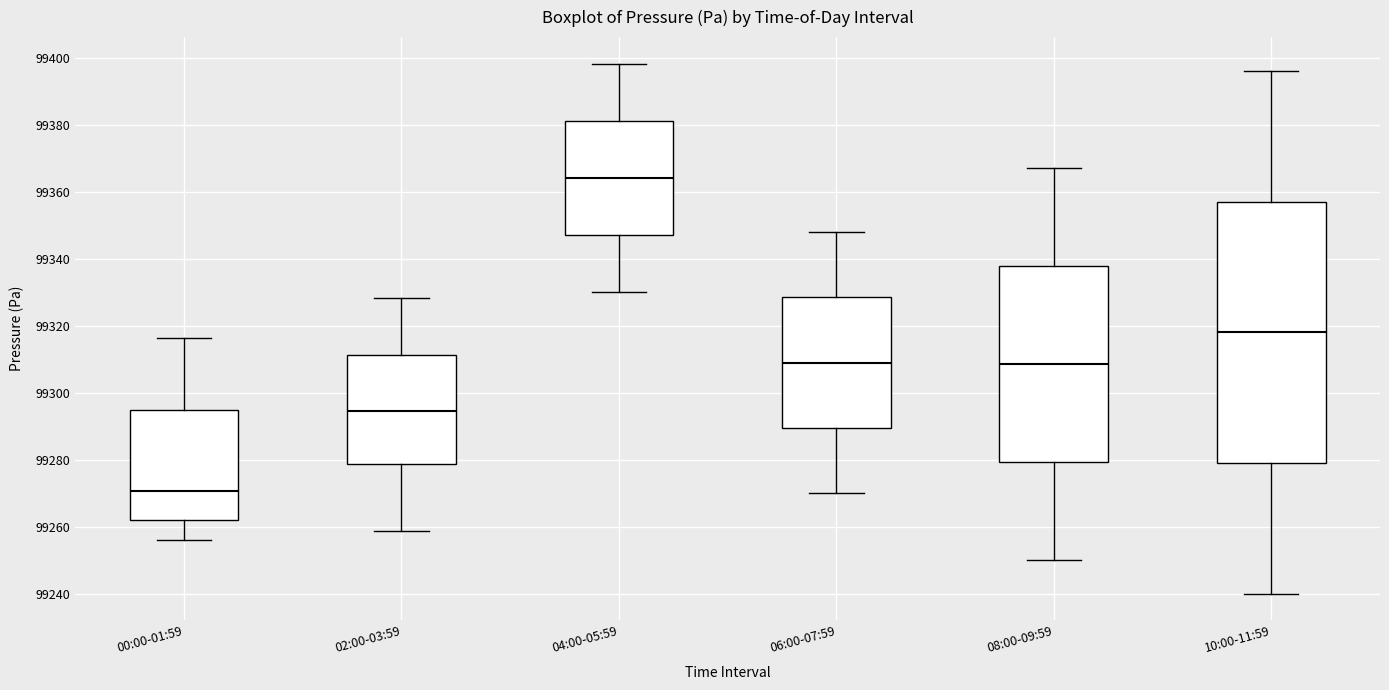

Reading left to right, transcribe this box plot: for each box, give where its median line is, the range the box spans, and where its two whiskers end, as read against the y-axis. The values are not printed on the chart, so give them approximately, as read against the axis.

00:00-01:59: median 99270, box 99262 to 99294, whiskers 99256 to 99316
02:00-03:59: median 99294, box 99278 to 99312, whiskers 99258 to 99328
04:00-05:59: median 99364, box 99348 to 99382, whiskers 99330 to 99398
06:00-07:59: median 99310, box 99290 to 99328, whiskers 99270 to 99348
08:00-09:59: median 99308, box 99280 to 99338, whiskers 99250 to 99368
10:00-11:59: median 99318, box 99280 to 99358, whiskers 99240 to 99396